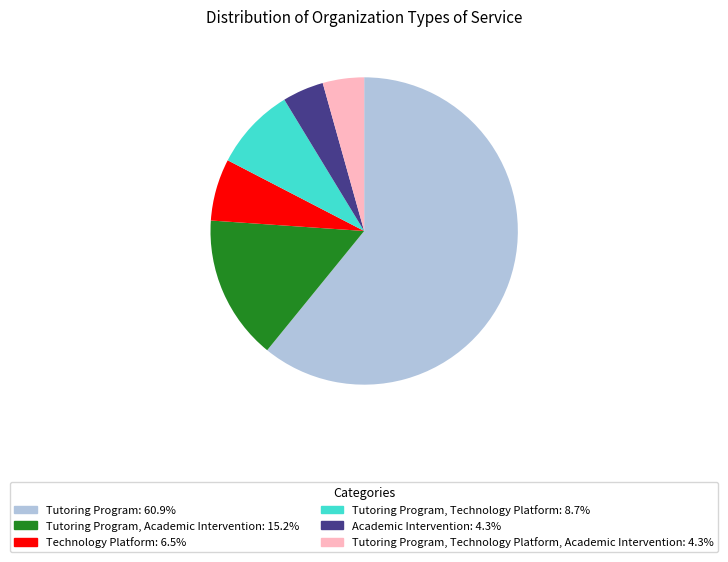

Is there any slice that represents more than half of the pie?

Yes